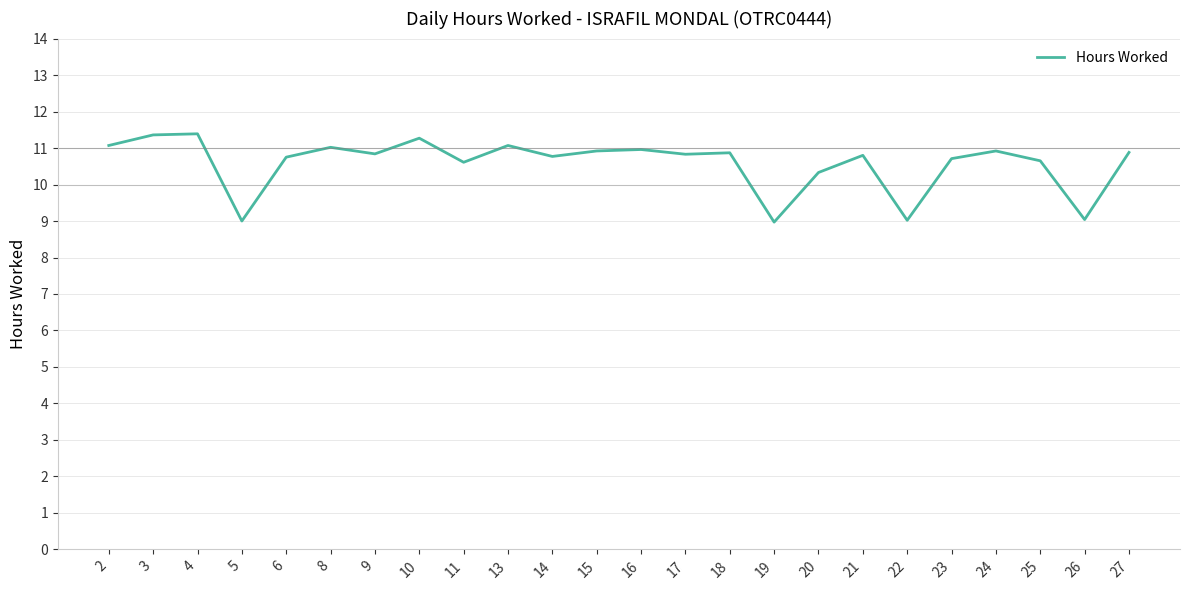

Which has a higher value, 18 or 5?

18